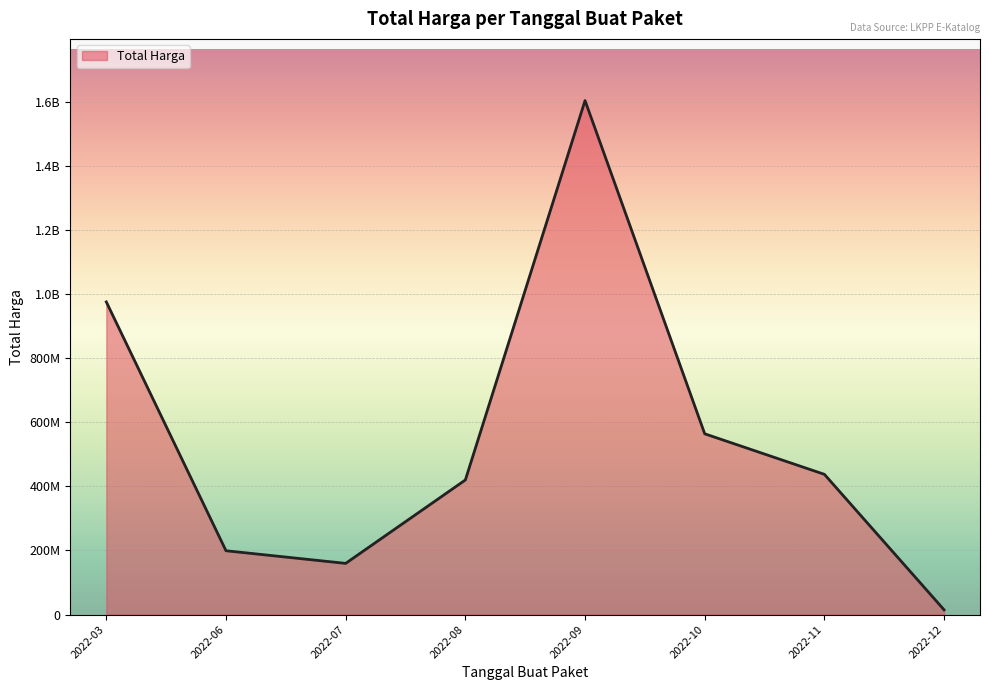

Is this an area chart (filled region under the line)?

Yes